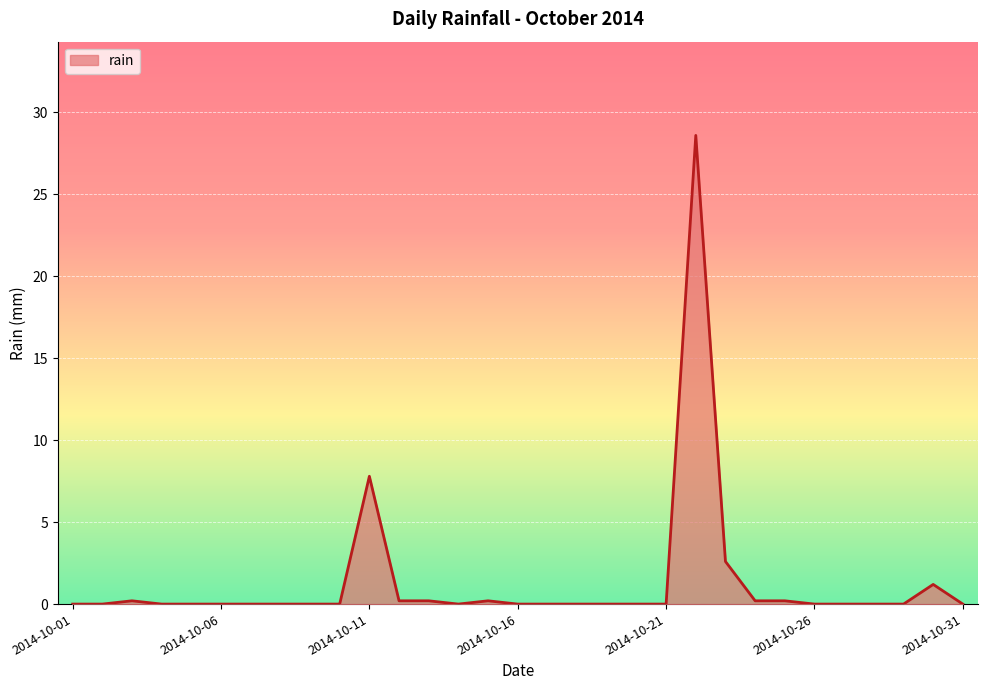

How many lines are shown in the chart?

1